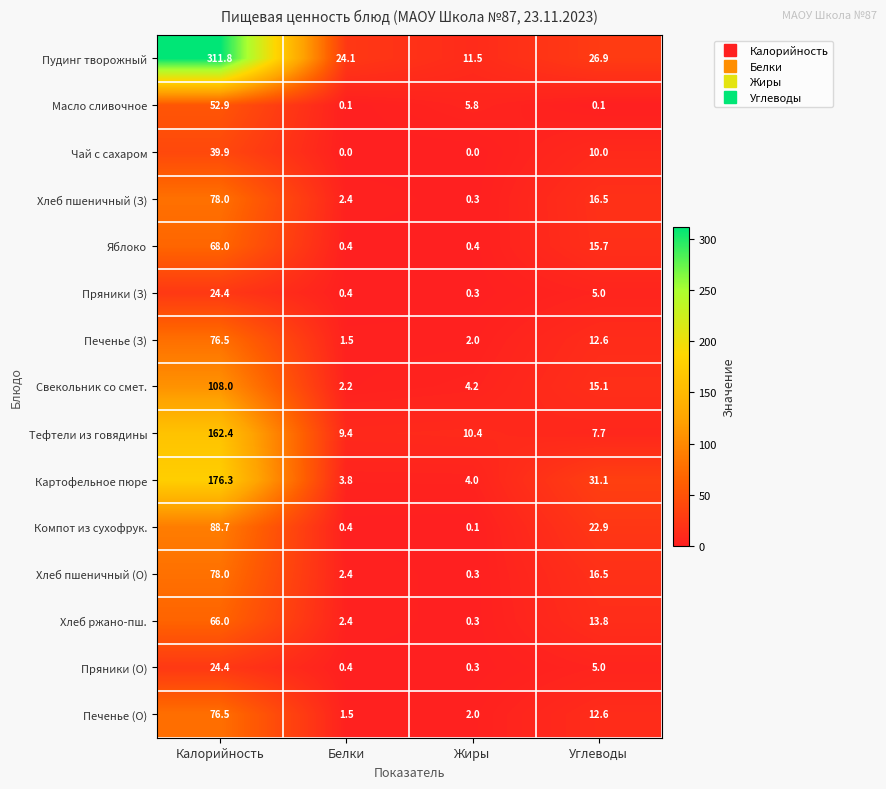

Which series has the largest range (max minus min)?

Пудинг творожный